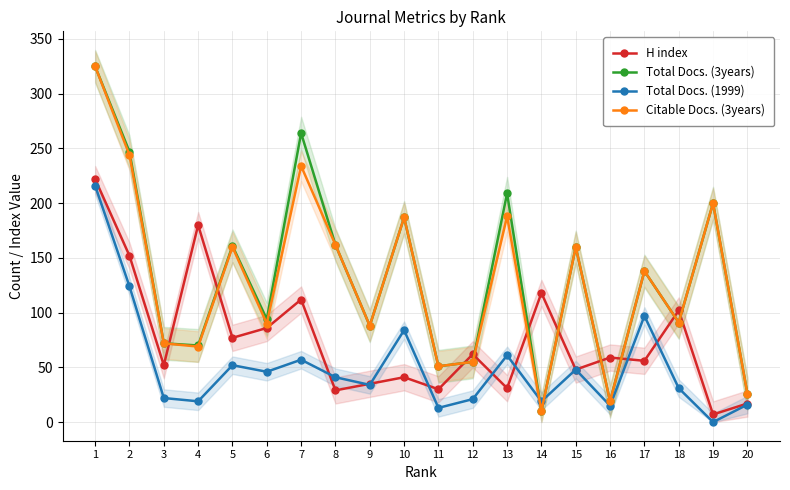

The Citable Docs. (3years) series shows 24 at 4. True or false?

False